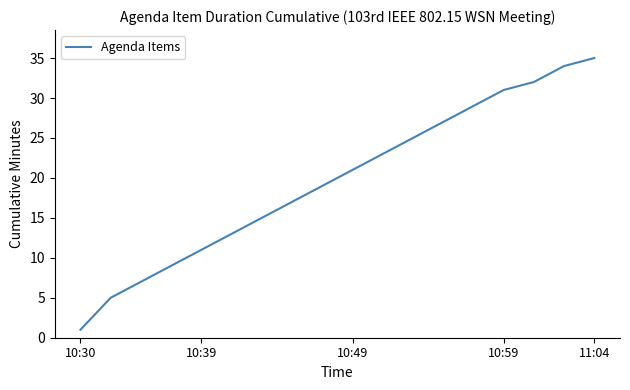

What is the greatest value displayed?

35